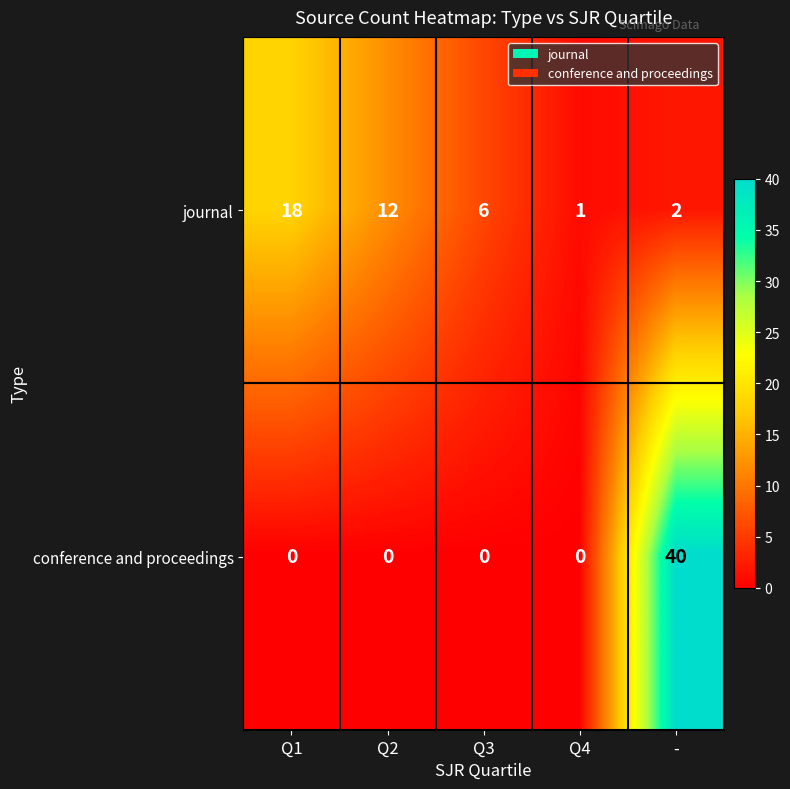

At which category is the sum across all series the highest?

-